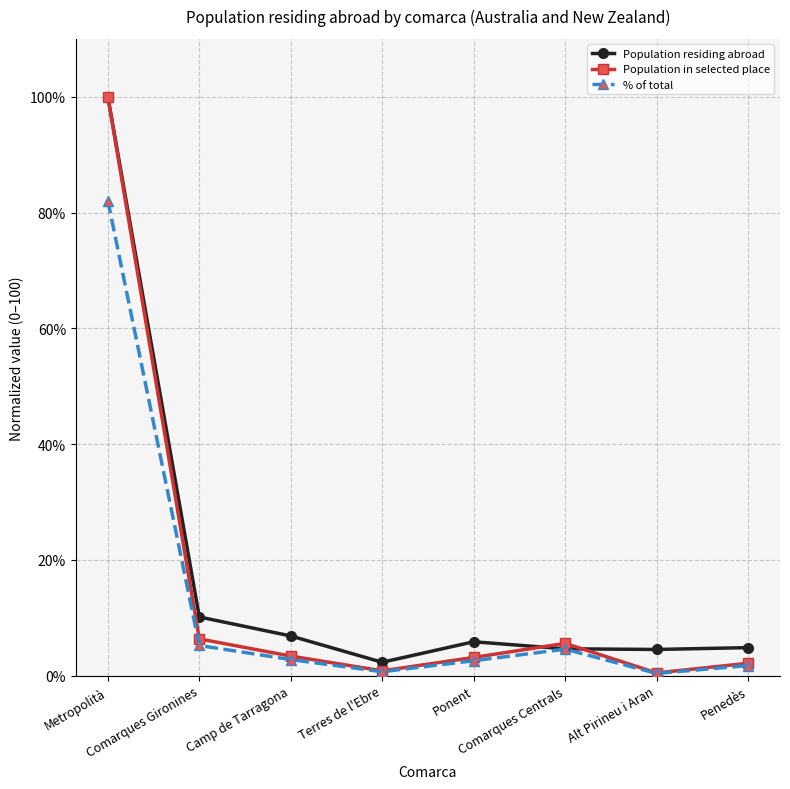

True or false: % of total has more than 2 points higher than both neighbors.

False